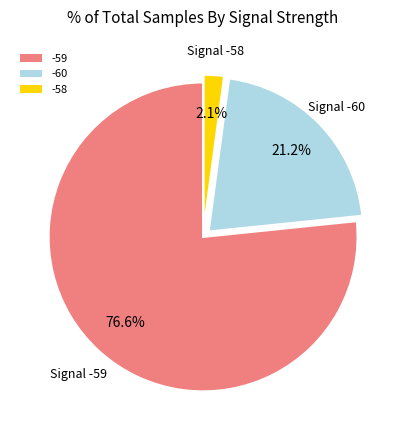

Which has a higher value, -58 or -59?

-59